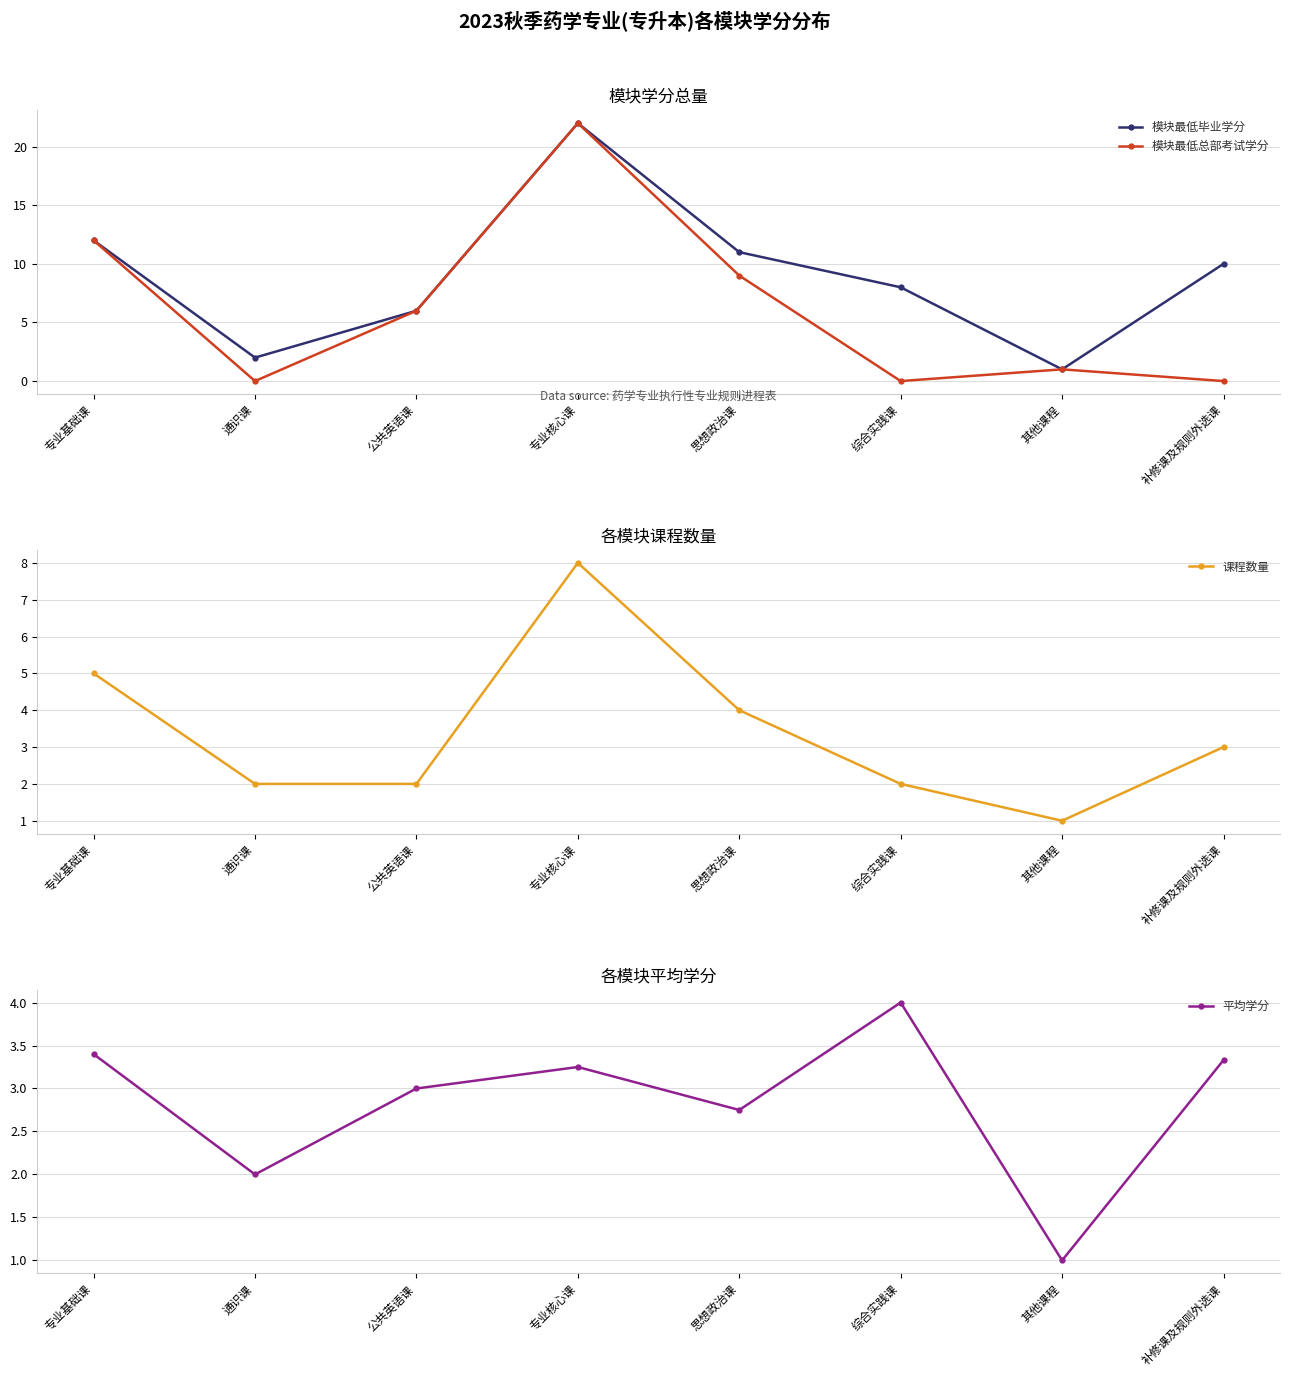

What is the sum of all 模块最低总部考试学分 values?

50